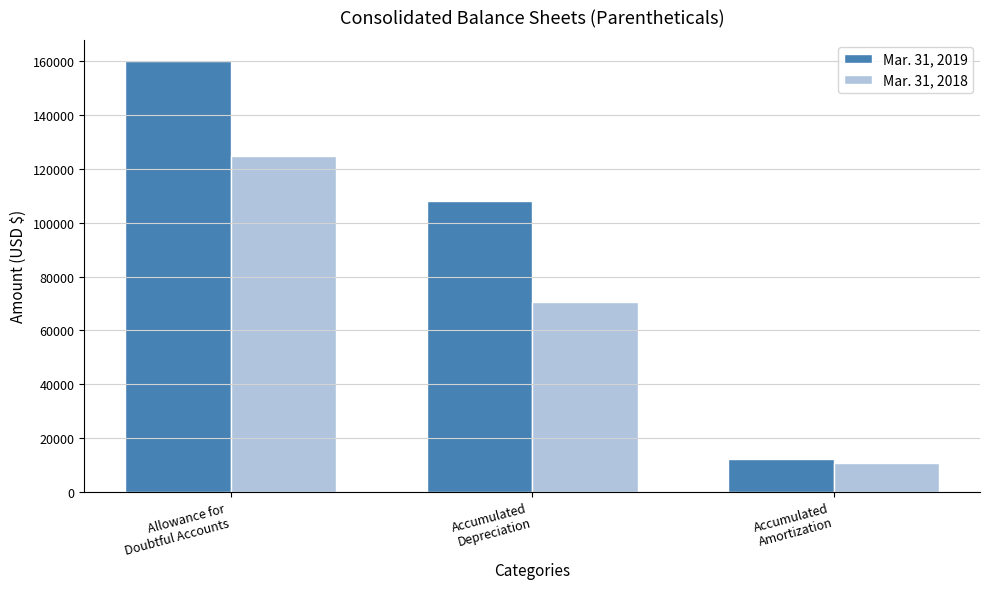

Which series has the largest total across all categories?

Mar. 31, 2019